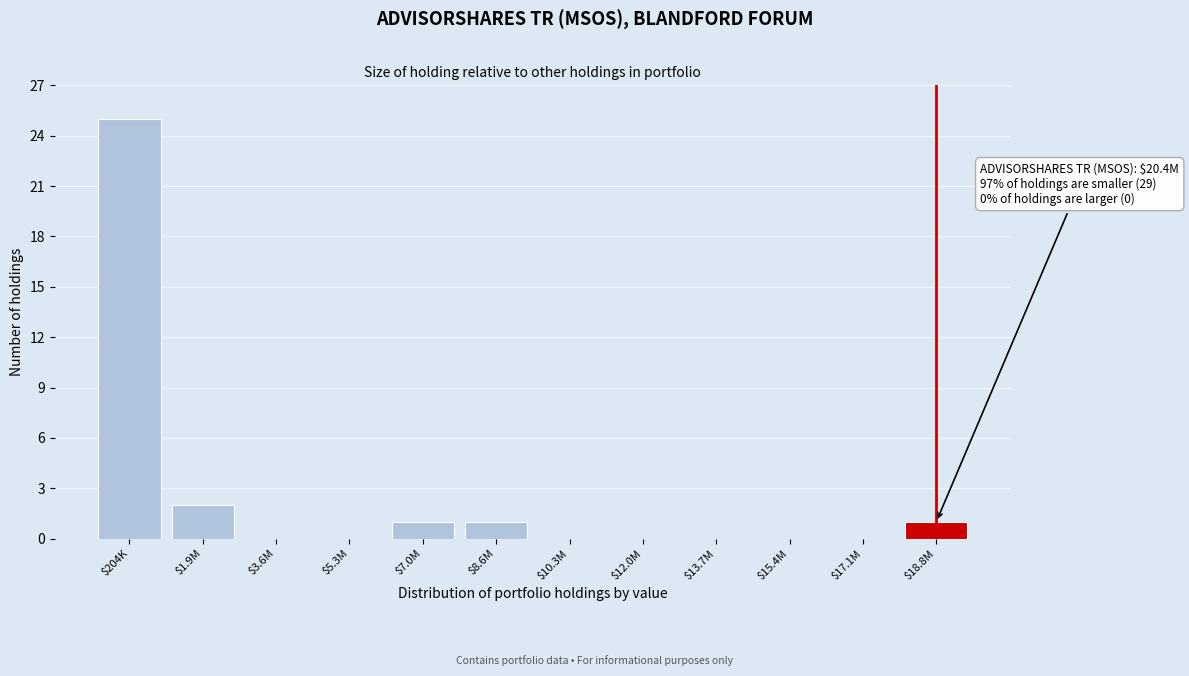

Where is the data nearest to the value 12?

$1.9M